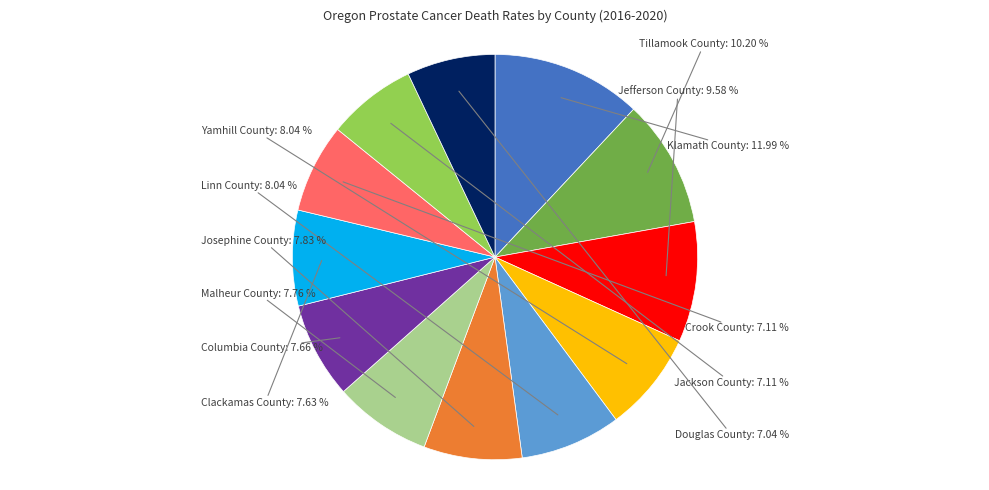

Do Klamath County and Tillamook County together represent more than half of the pie?

No